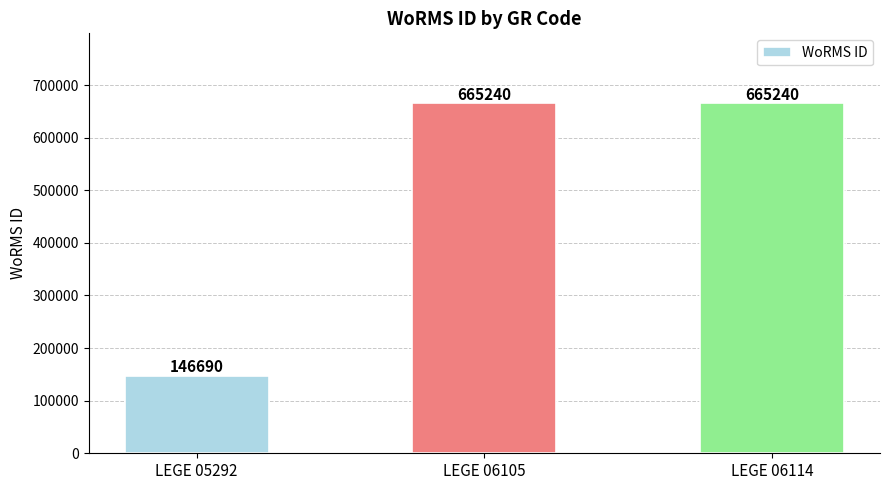

Is it true that the value at LEGE 06105 is 953682?

False